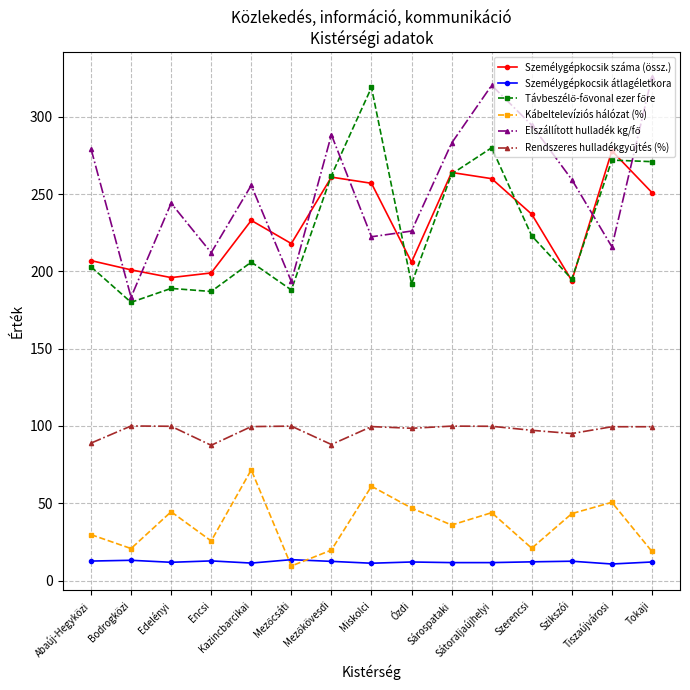

At which category is the sum across all series the highest?

Sátoraljaújhelyi